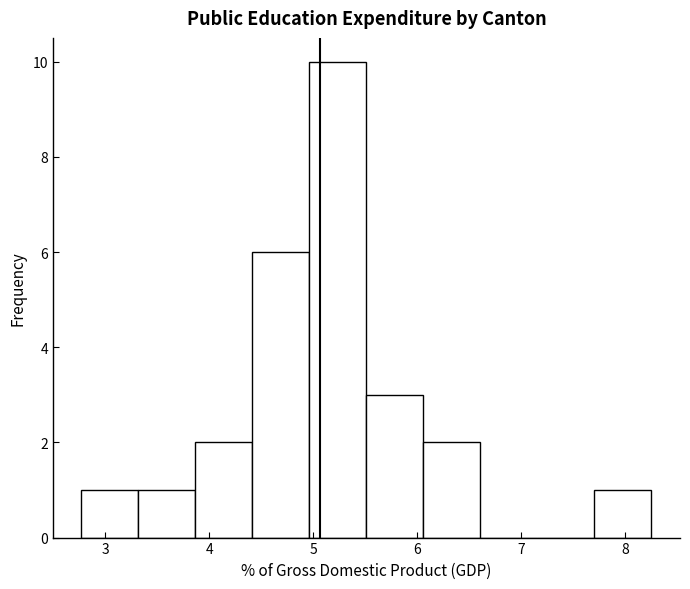

Reading left to right, transcribe this chart: for each bar, give the range it covers on the x-axis and its height. Neither the bar edges nor the heights are printed on the chart, so give them approximately, as read against the axes.

2.8 to 3.3: 1
3.3 to 3.9: 1
3.9 to 4.4: 2
4.4 to 5.0: 6
5.0 to 5.5: 10
5.5 to 6.1: 3
6.1 to 6.6: 2
6.6 to 7.2: 0
7.2 to 7.7: 0
7.7 to 8.3: 1